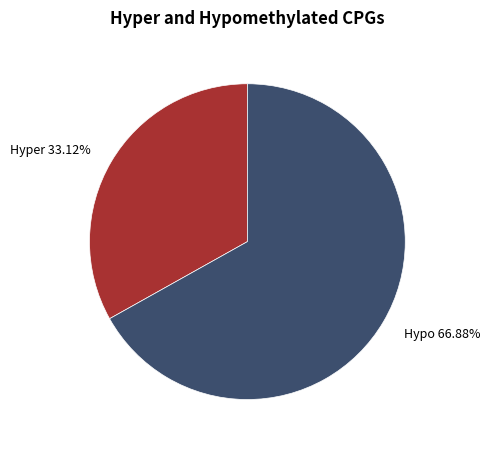

Which category has the smallest portion of the pie?

Hyper 33.12%